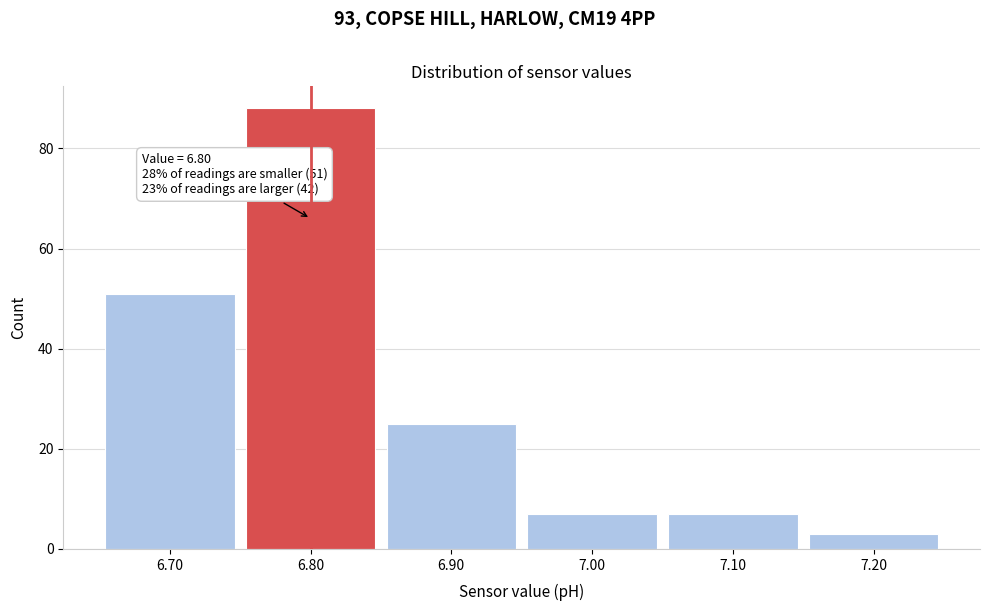

Over which range of the x-axis is the bar tallest?

6.75 to 6.85